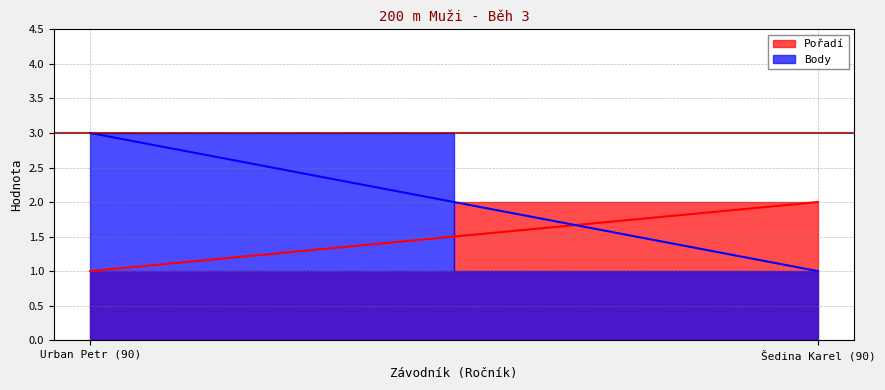

What is the total value across all series at Urban Petr (90)?

4